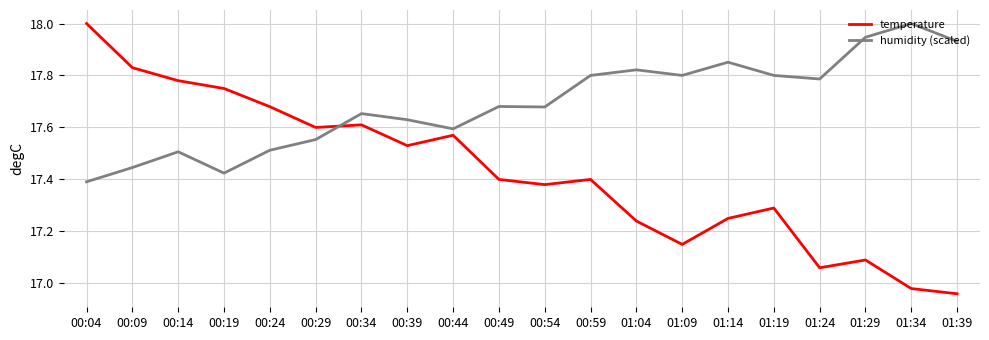

At which label does temperature first exceed 17?

00:04